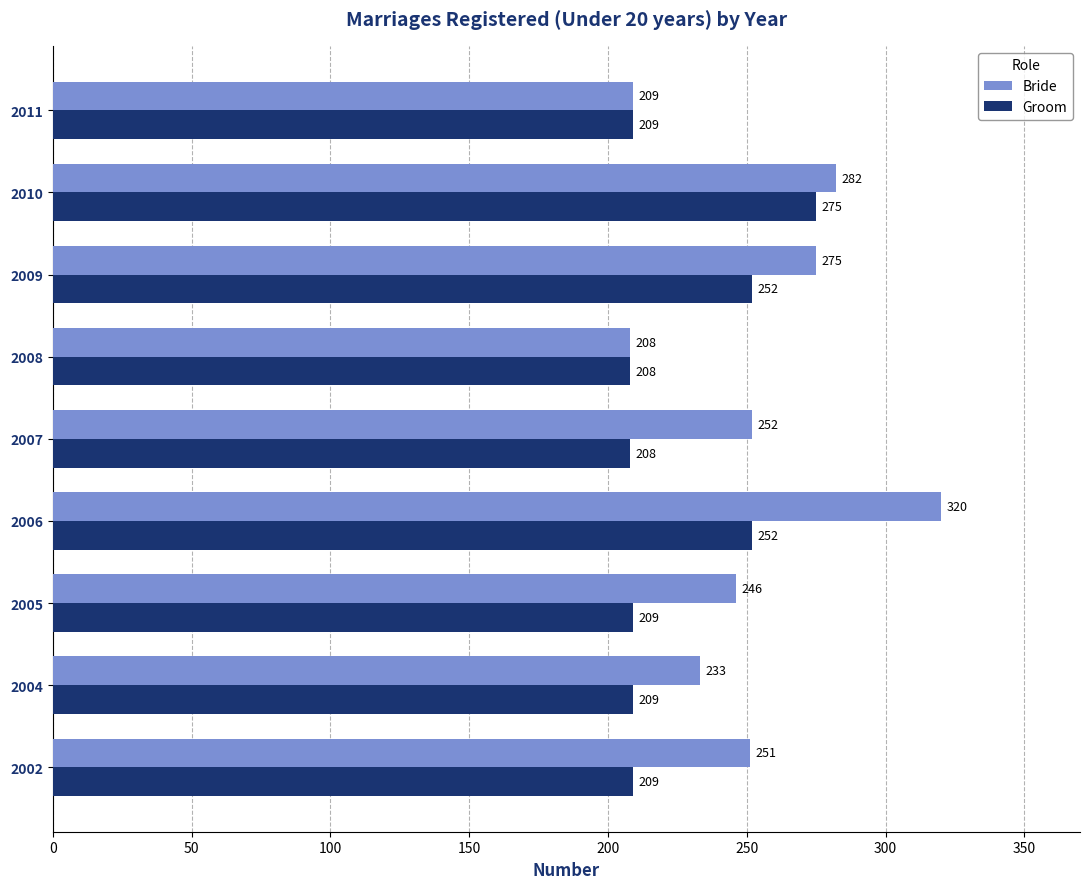

What is the approximate value of Groom at 2004?

209